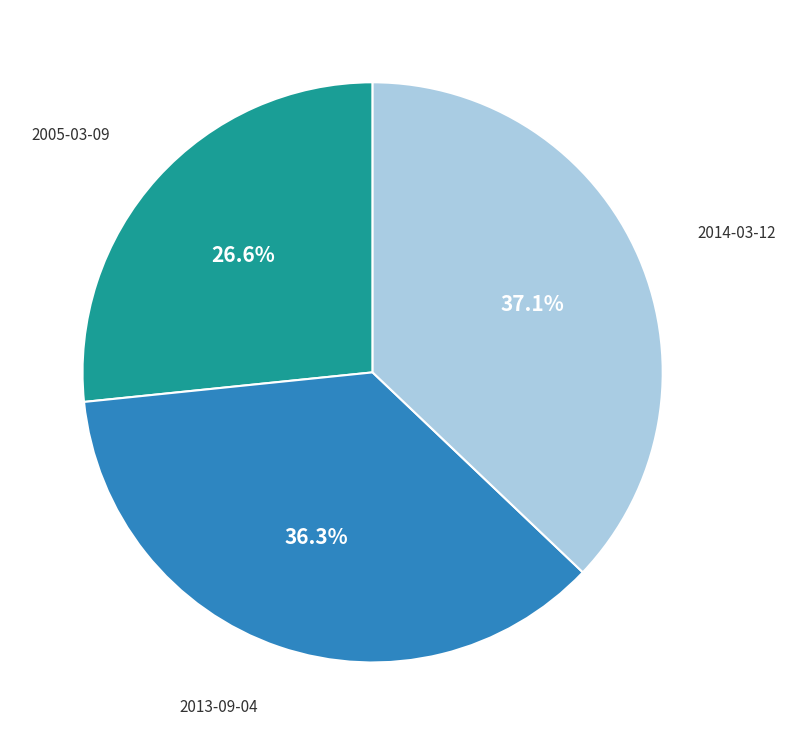

Which has a higher value, 2013-09-04 or 2014-03-12?

2014-03-12